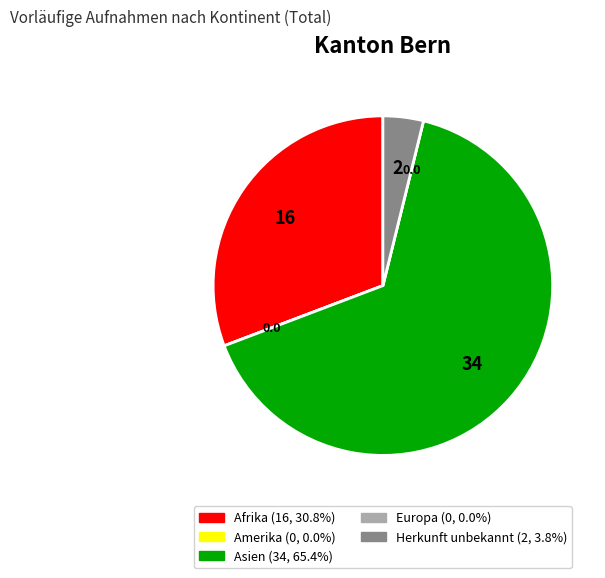

Which slice is the largest?

Asien